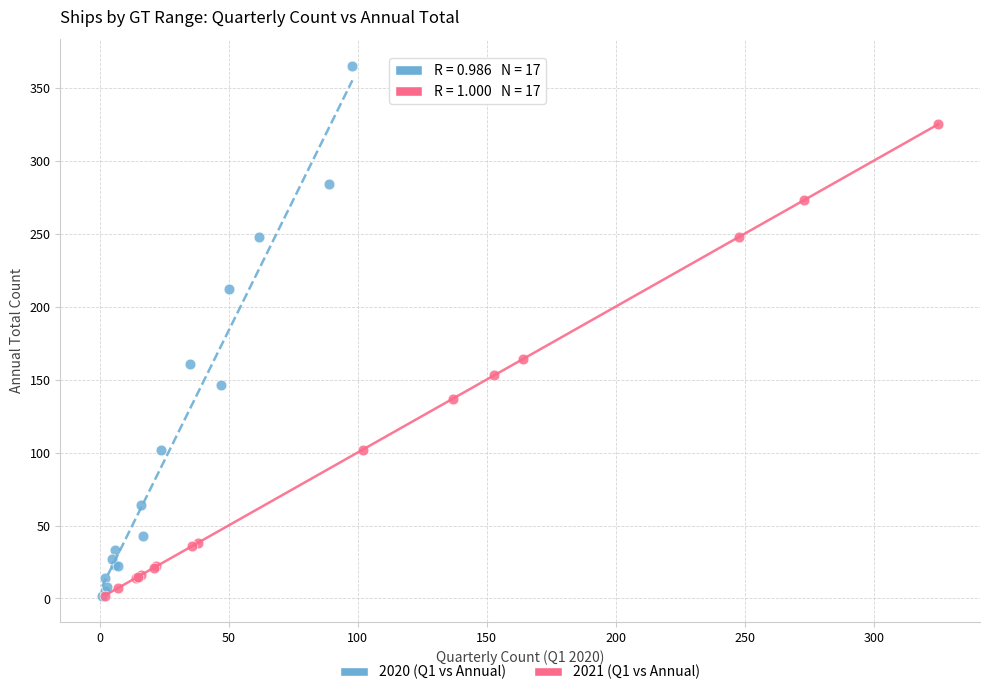

Which series contains the highest Y value?

2020 (Q1 vs Annual)